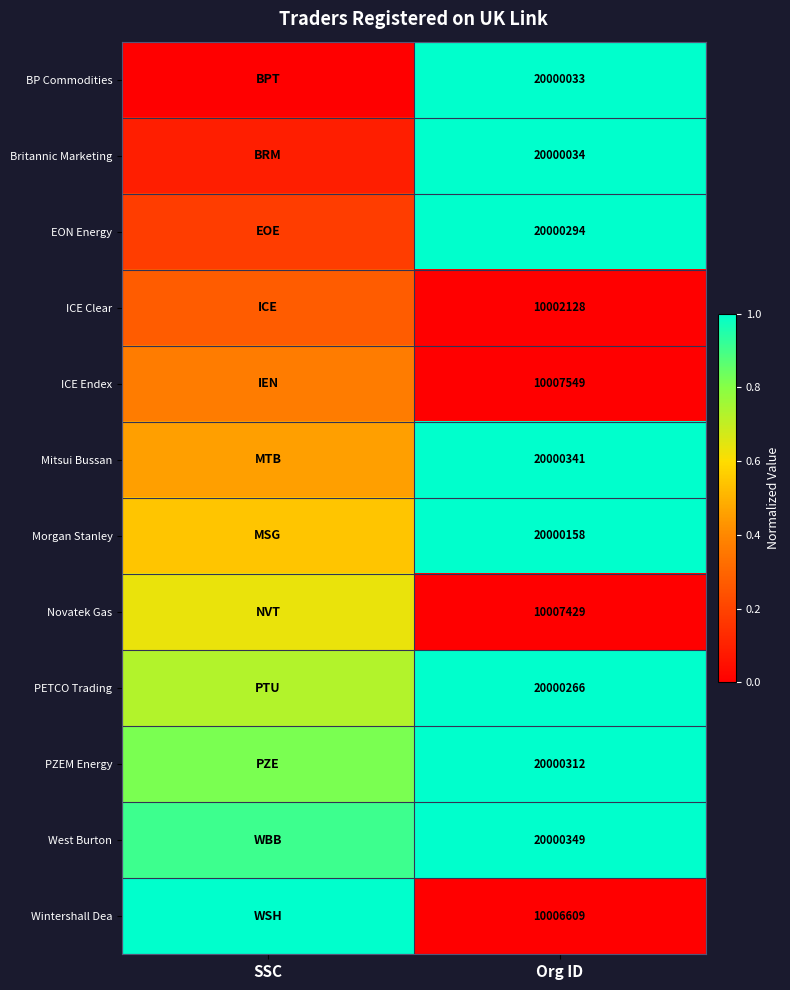

At how many categories does at least one series exceed 0?

2